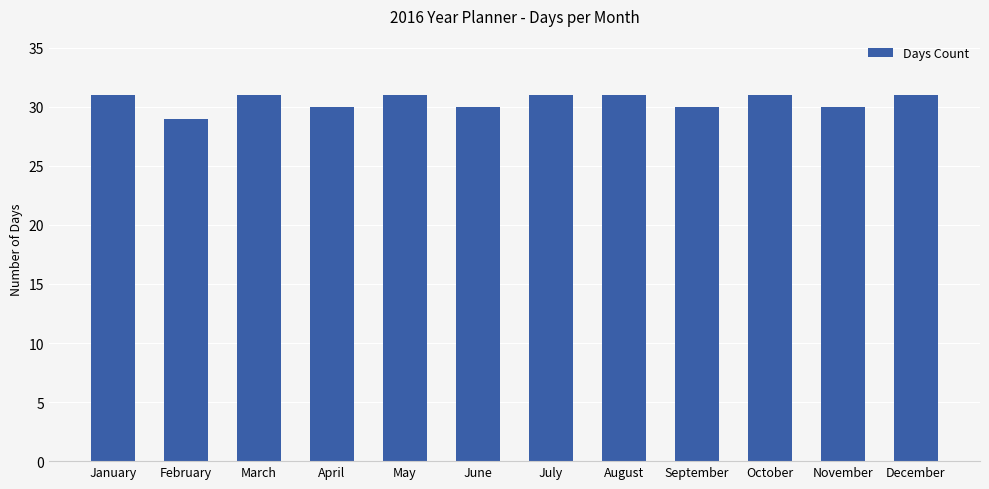

Which category has the lowest value across all series?

February